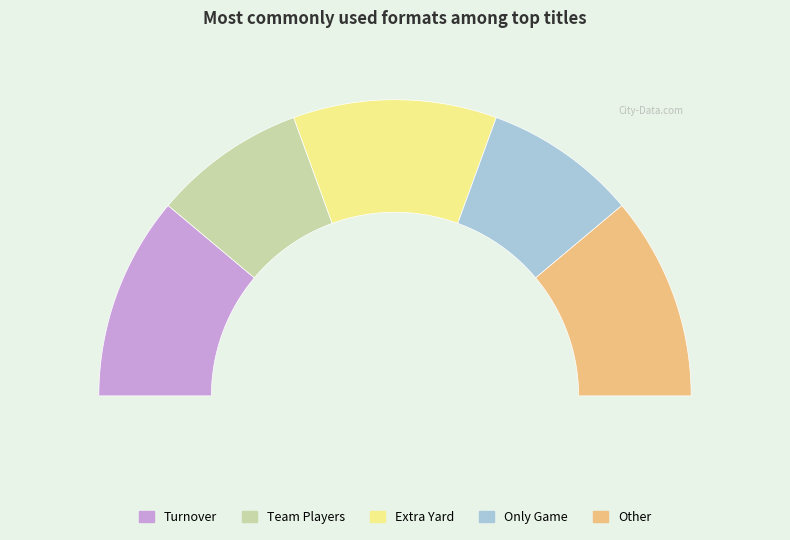

What is the change in value from Extra Yard to Only Game?

-1